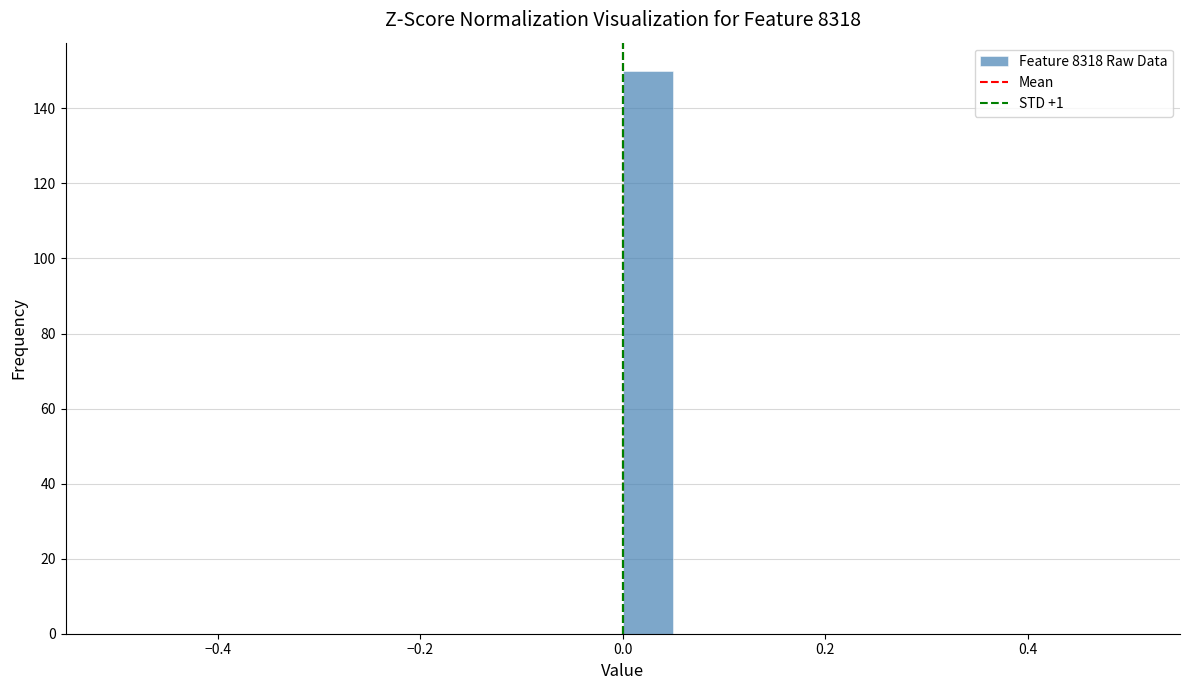

Read against the x-axis, roughly where is the centre of the tallest bar?

0.02